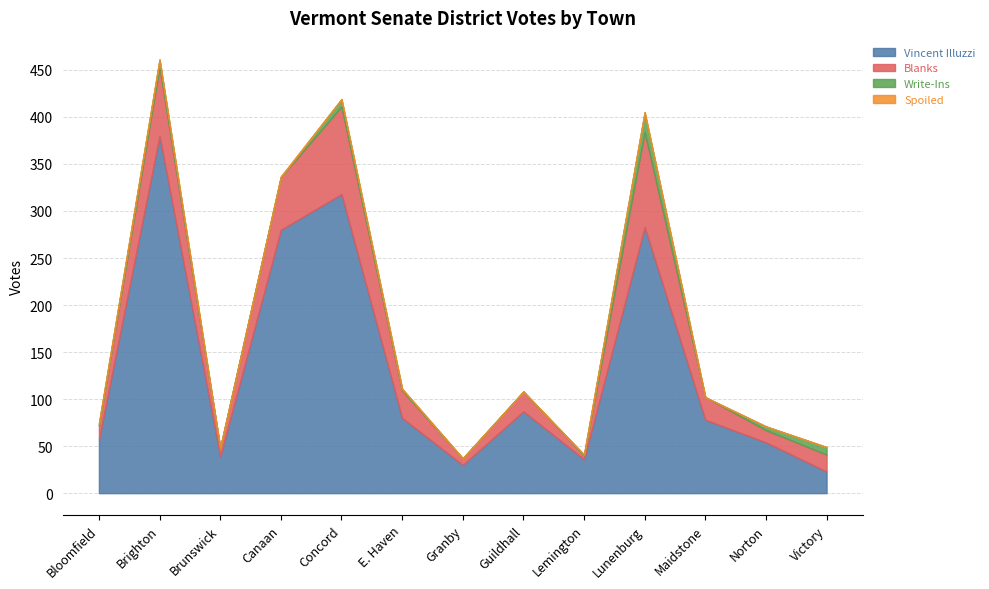

At how many categories does at least one series exceed 374?

1